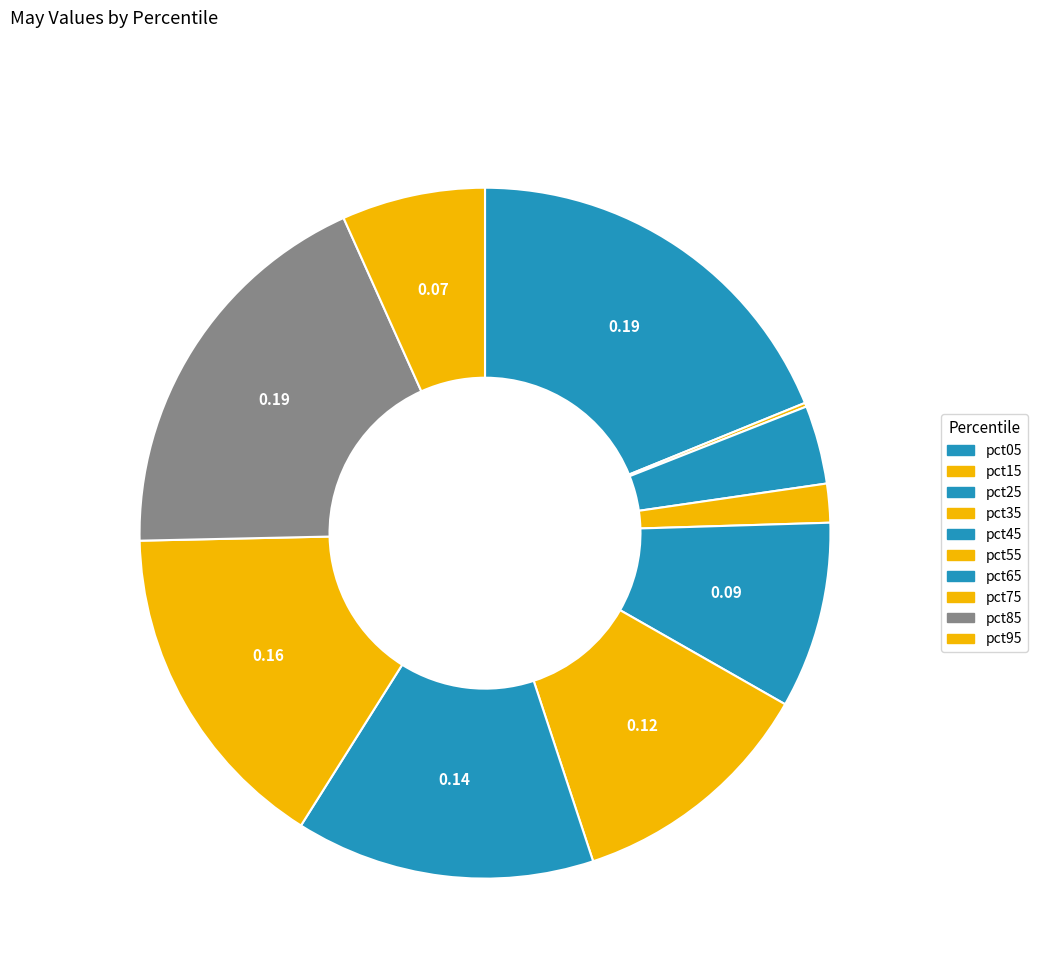

To the nearest percent, what is the combined percentage of pct65 and pct25?

18%